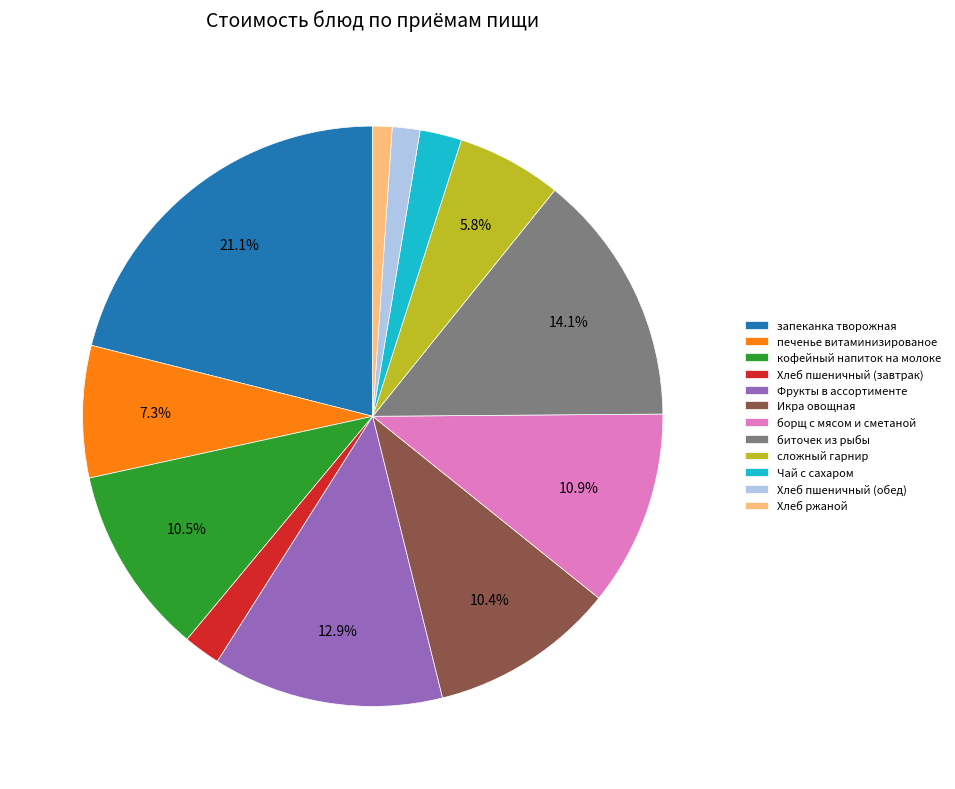

To the nearest percent, what is the difference between the биточек из рыбы and печенье витаминизированое slice percentages?

7%